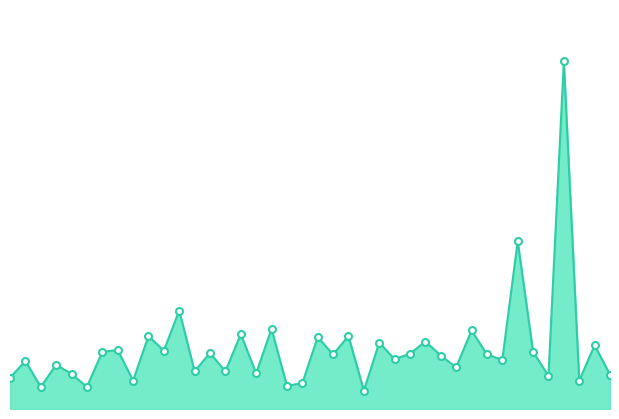

How many lines are shown in the chart?

1